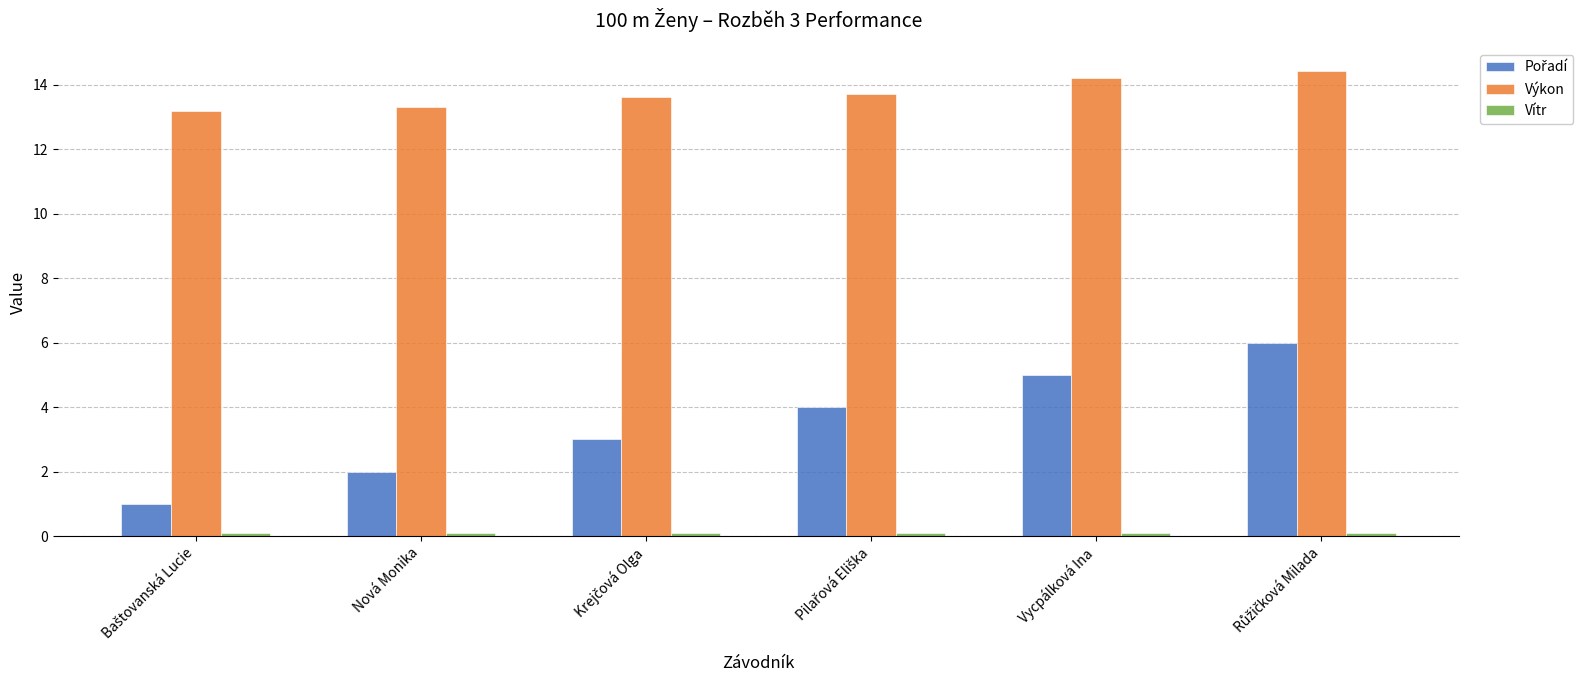

At how many categories does at least one series exceed 9?

6